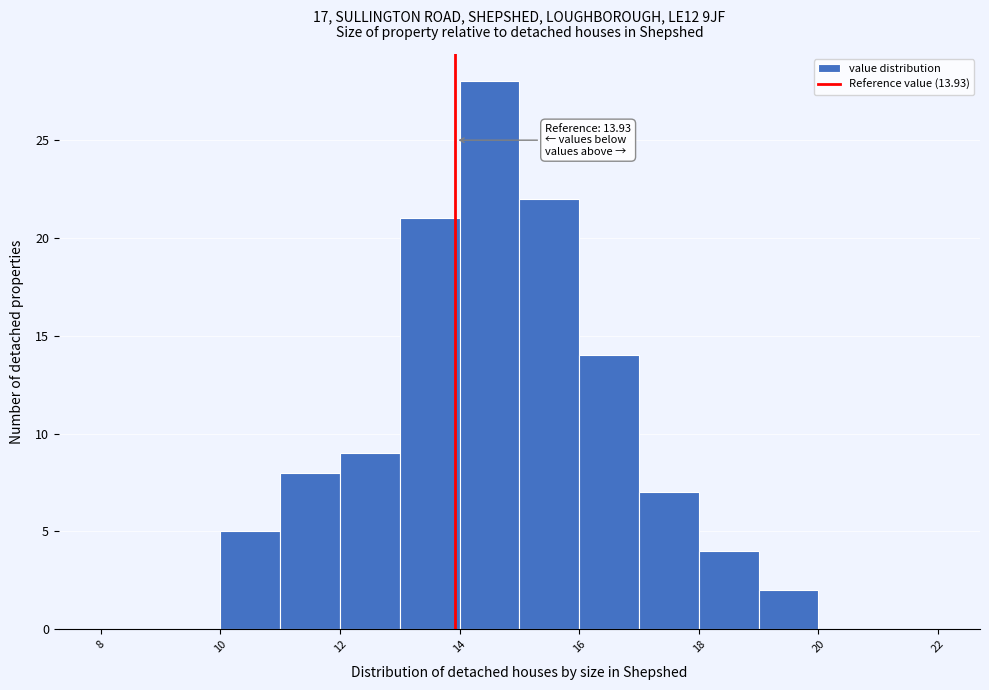

Which range on the x-axis has the tallest bar?

14 to 15